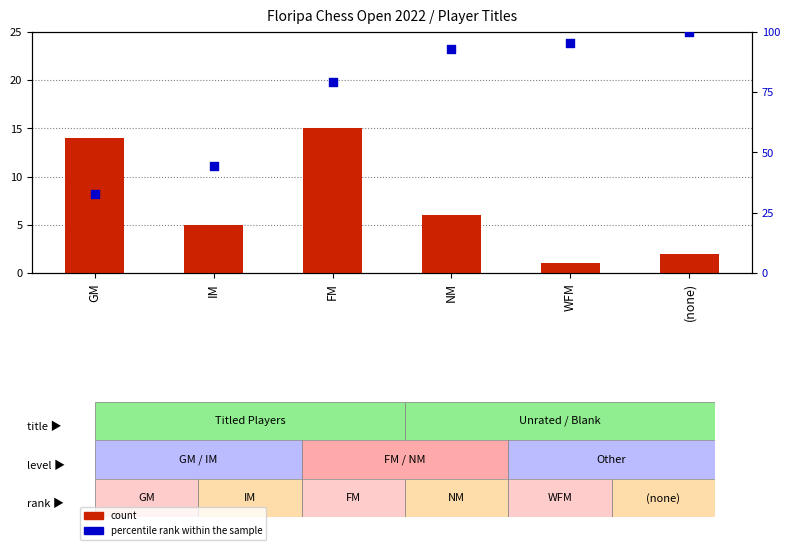

Is the value of count at WFM greater than the value of percentile rank within the sample at NM?

No